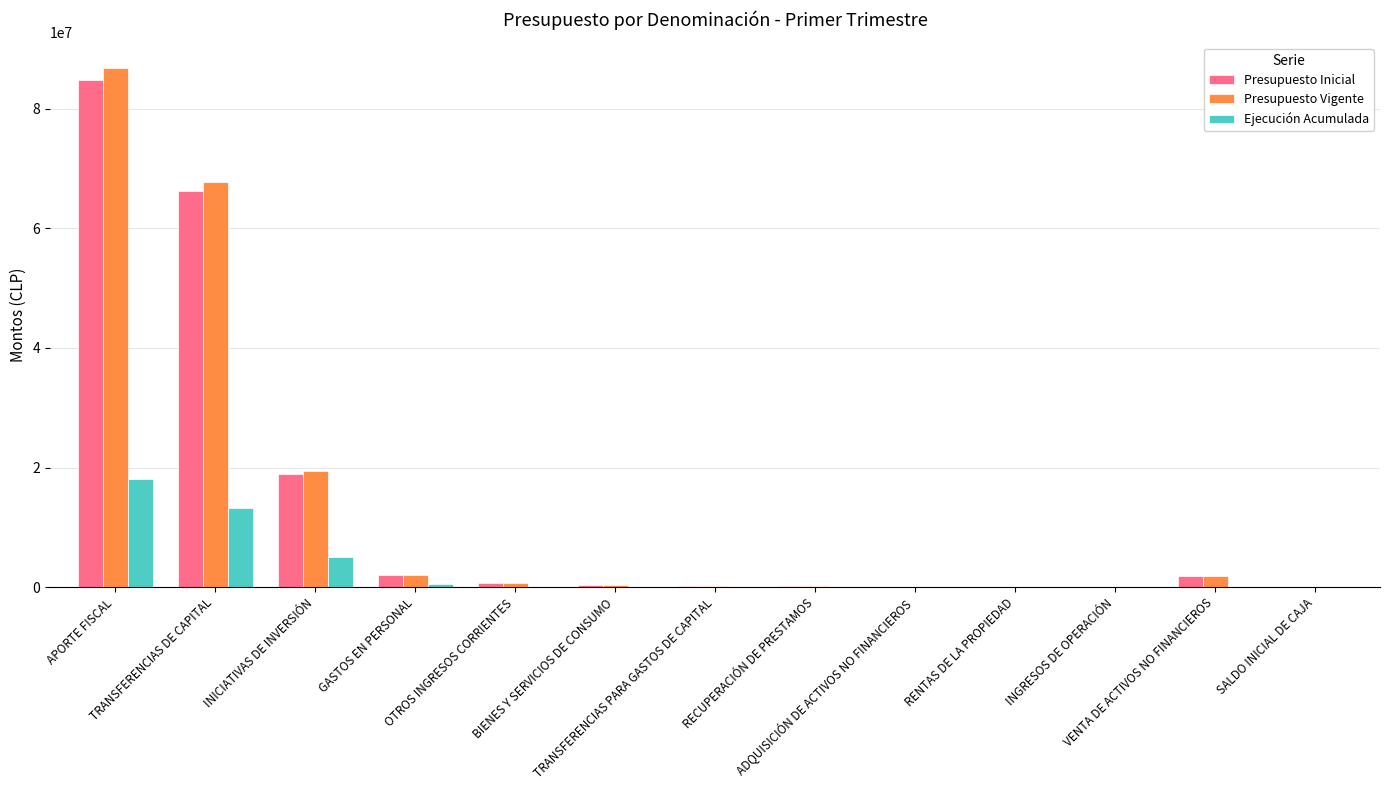

How many categories are shown in the chart?

13